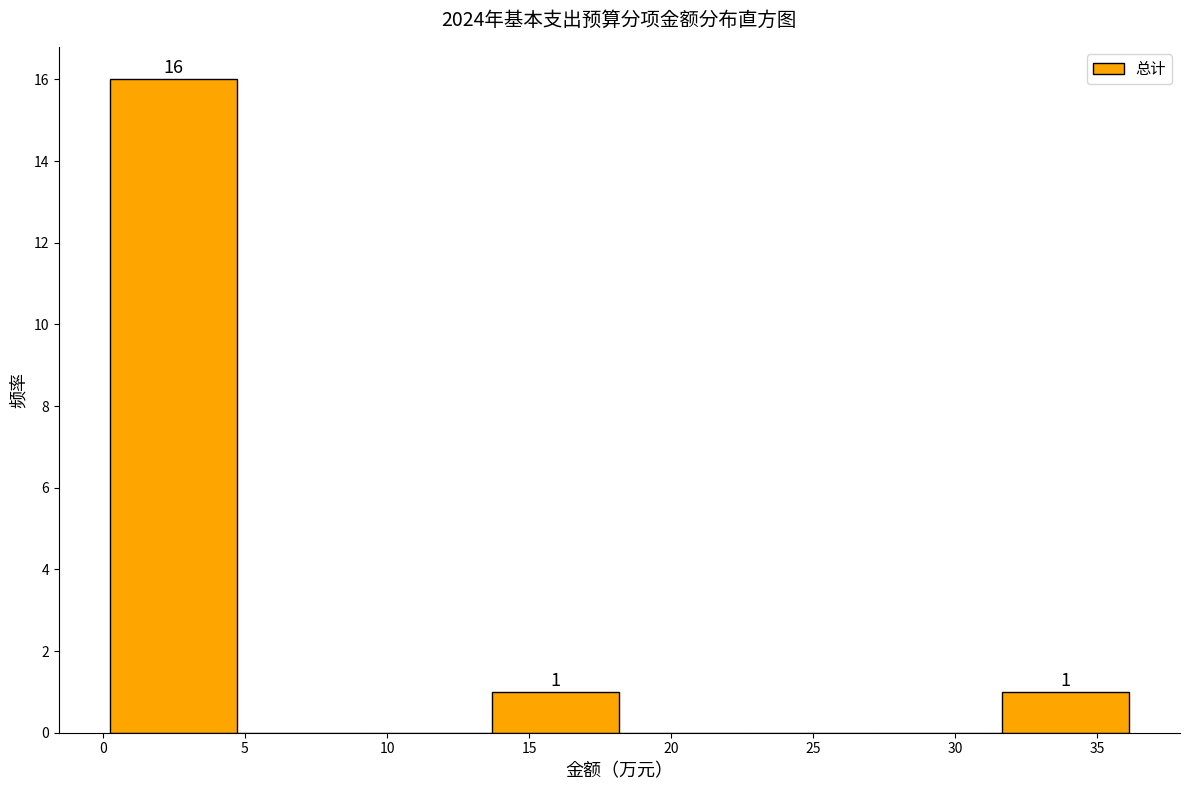

Over which range of the x-axis is the bar tallest?

0.0 to 4.5